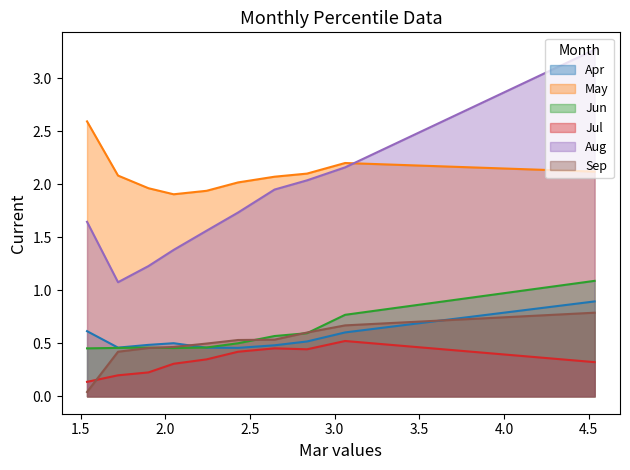

What is the sum of the Jul values at pct75 and pct25?

0.7